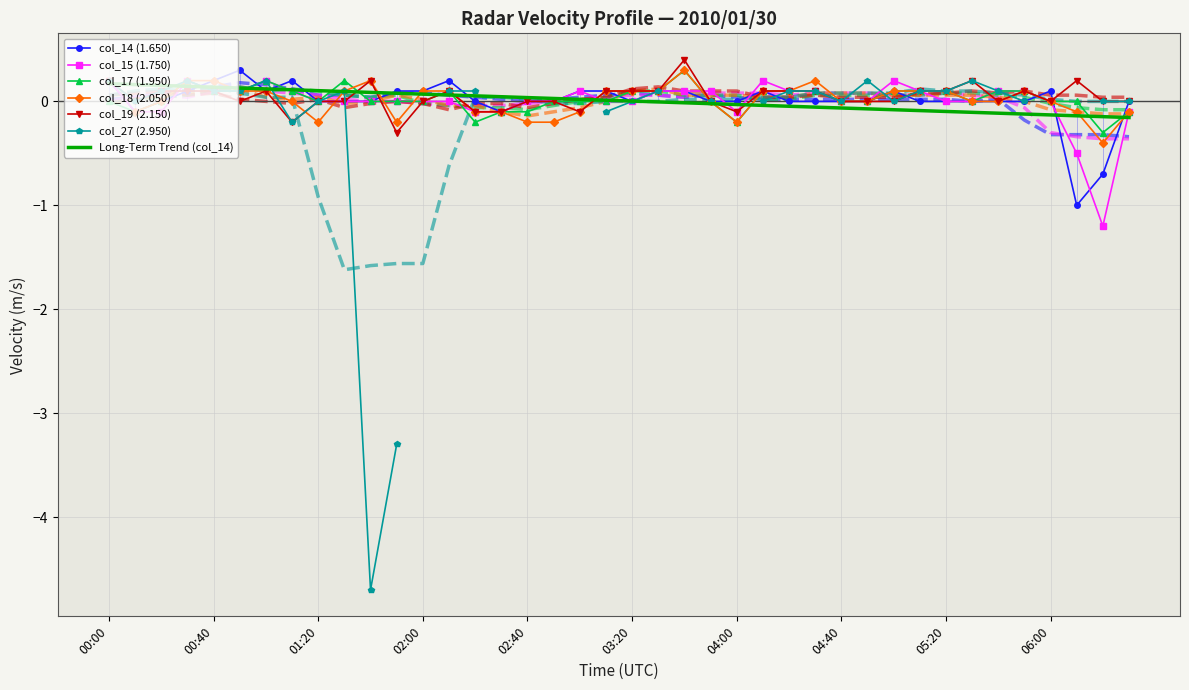

How many values in the col_17 (1.950) series are below 0?

7